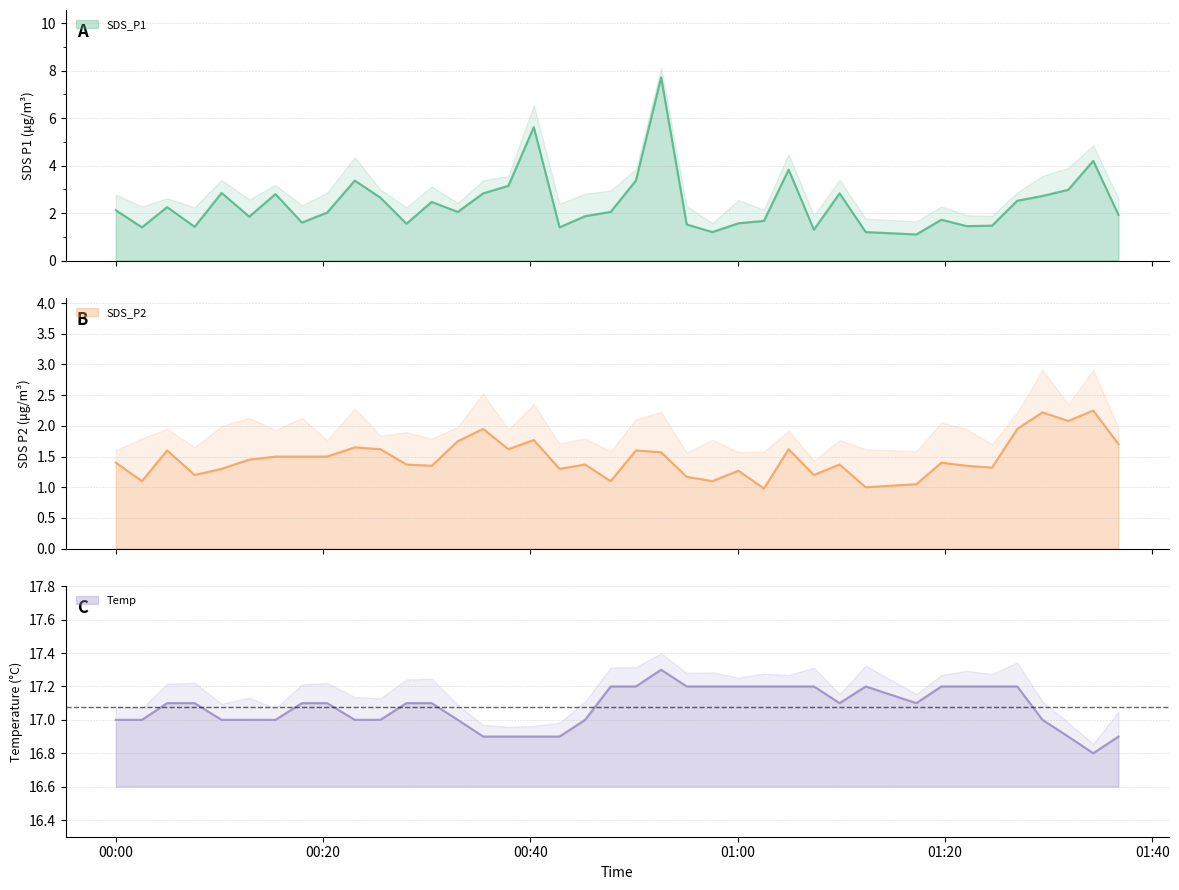

At how many categories does at least one series exceed 15?

39